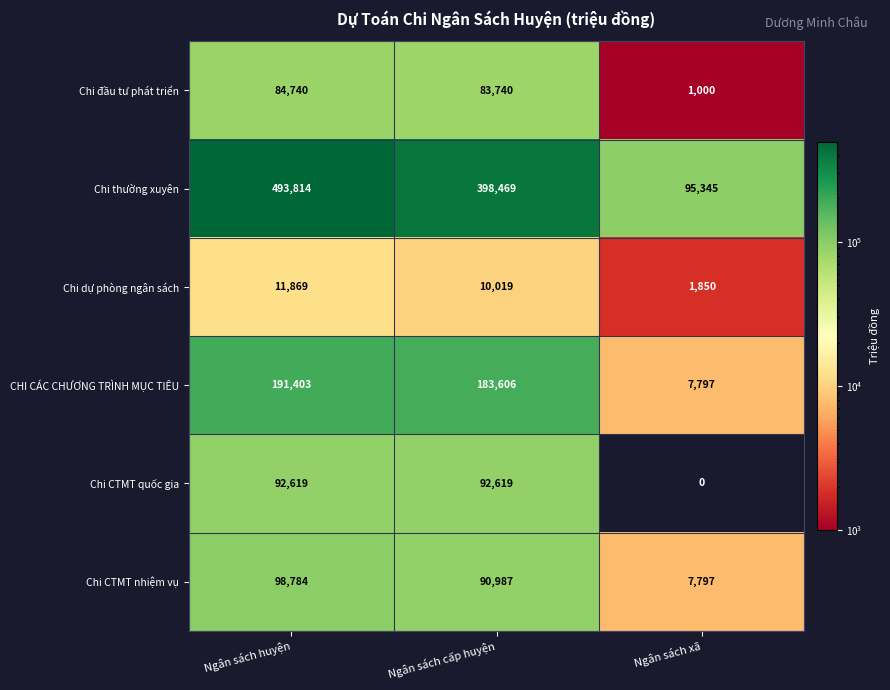

Which series has the largest total across all categories?

Chi thường xuyên